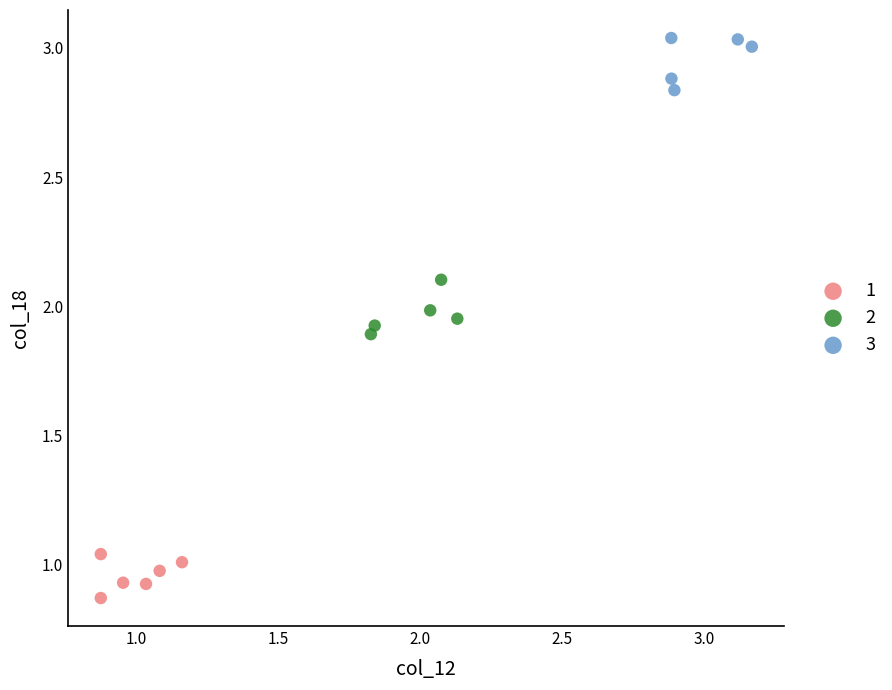

Which series reaches the maximum Y coordinate?

3